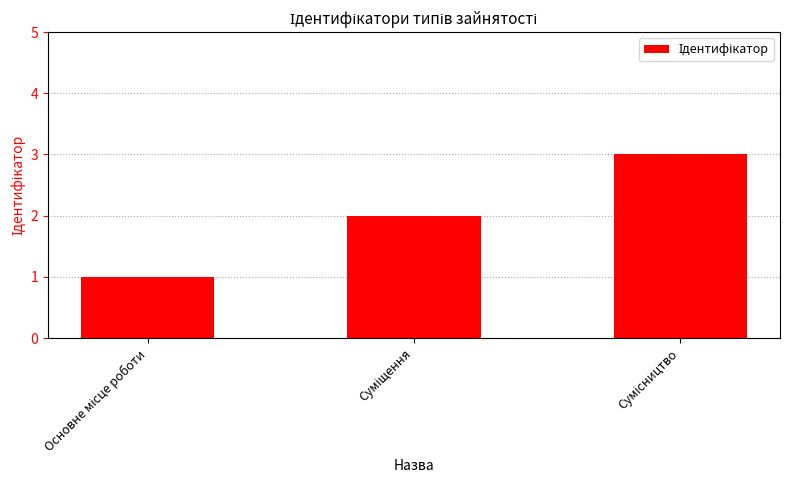

Reading left to right, what are all the values shown in this chart?

1	2	3